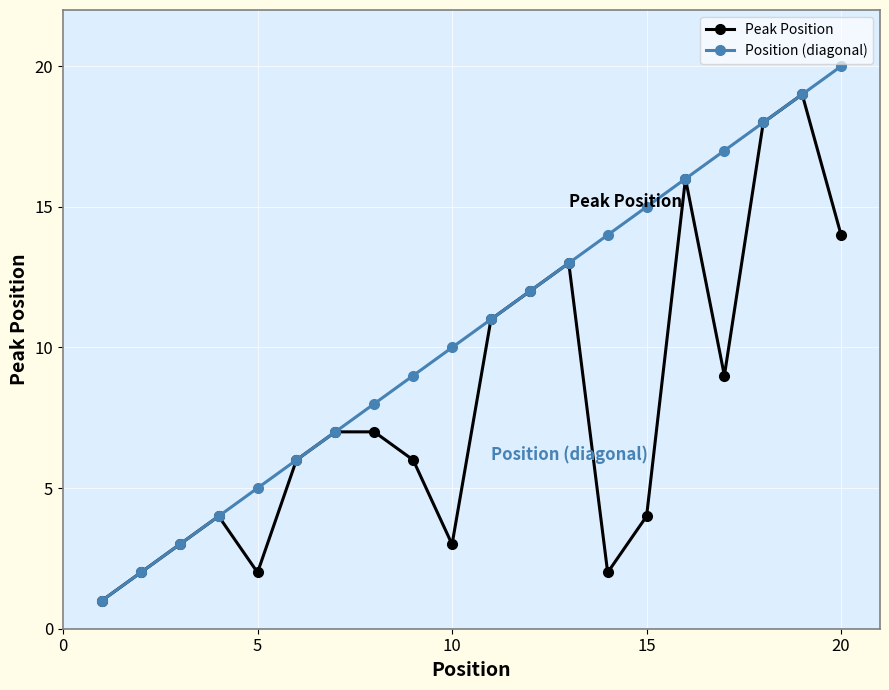

List the series in order of their overall mean, lowest first.

Peak Position, Position (diagonal)